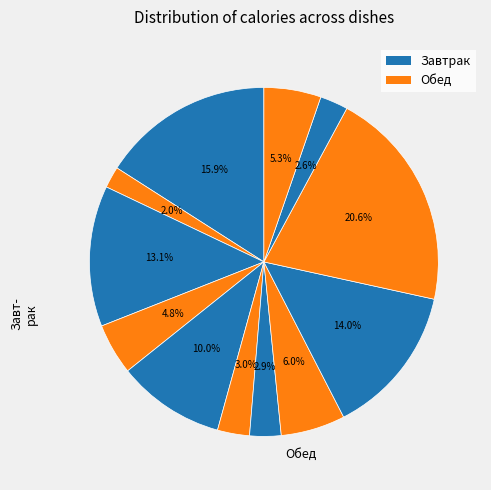

How many segments does this pie chart have?

12